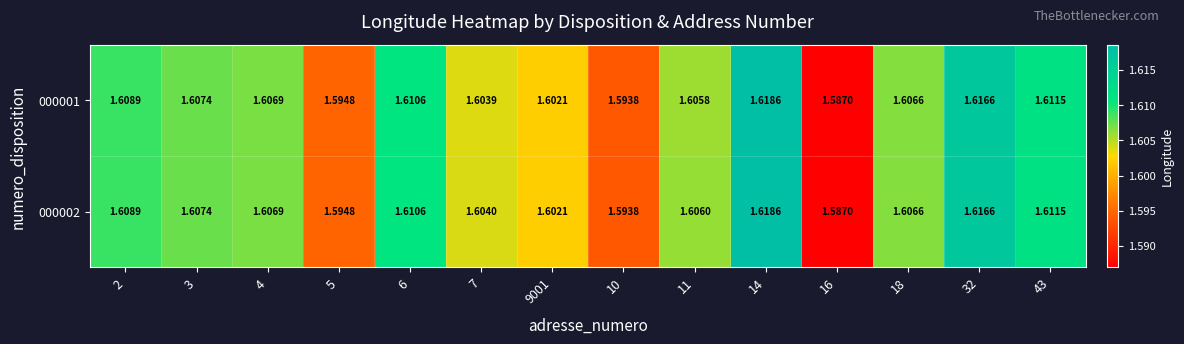

How many data points does each series have?

14